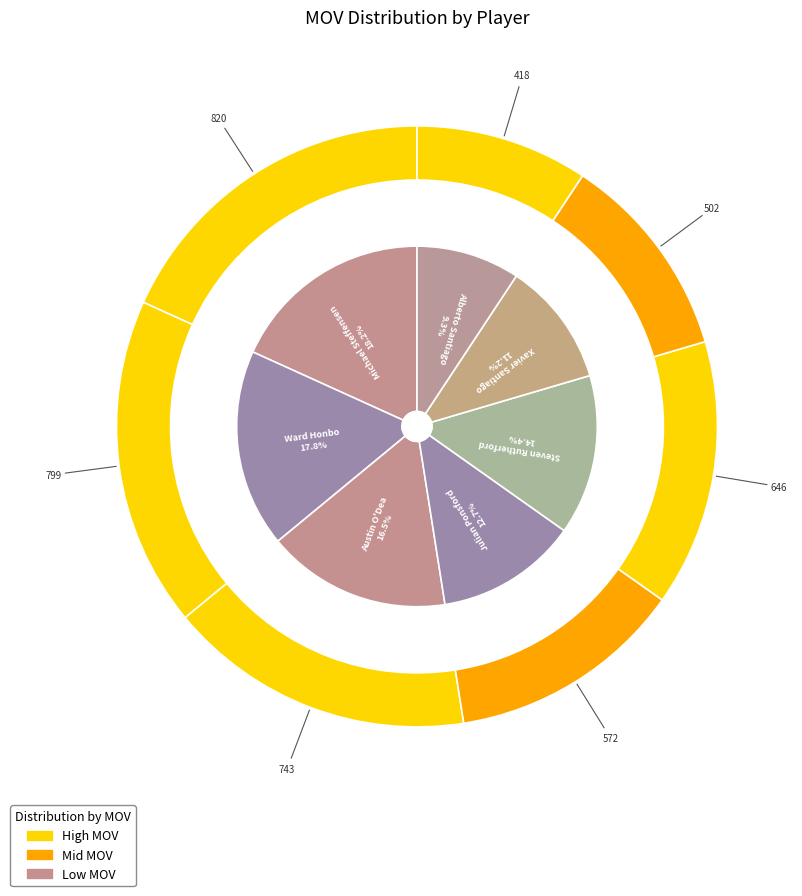

How many segments does this pie chart have?

7